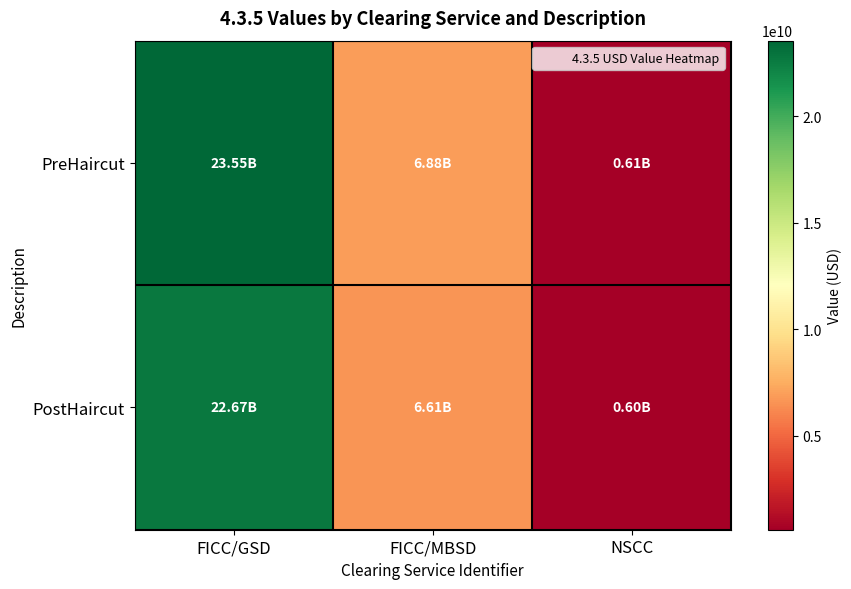

What is the smallest value displayed?

595210567.3